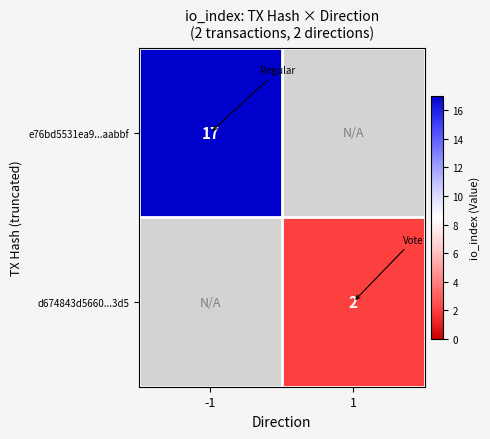

The d674843d5660...3d5 series shows 3 at 1. True or false?

False